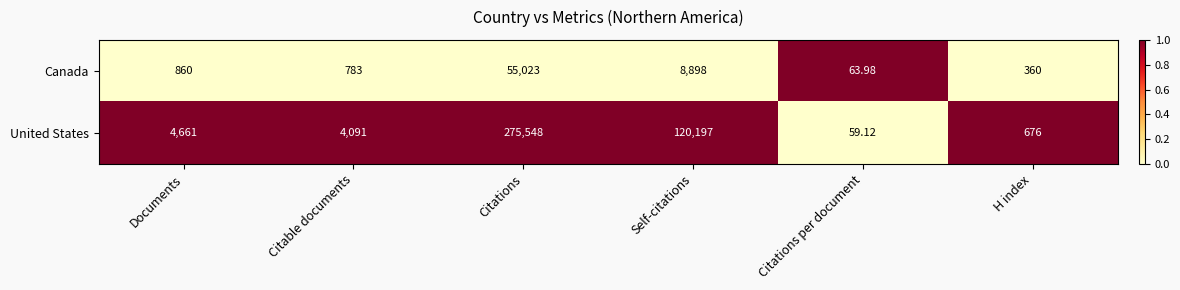

Rank the series by their maximum value, from highest to lowest.

United States, Canada